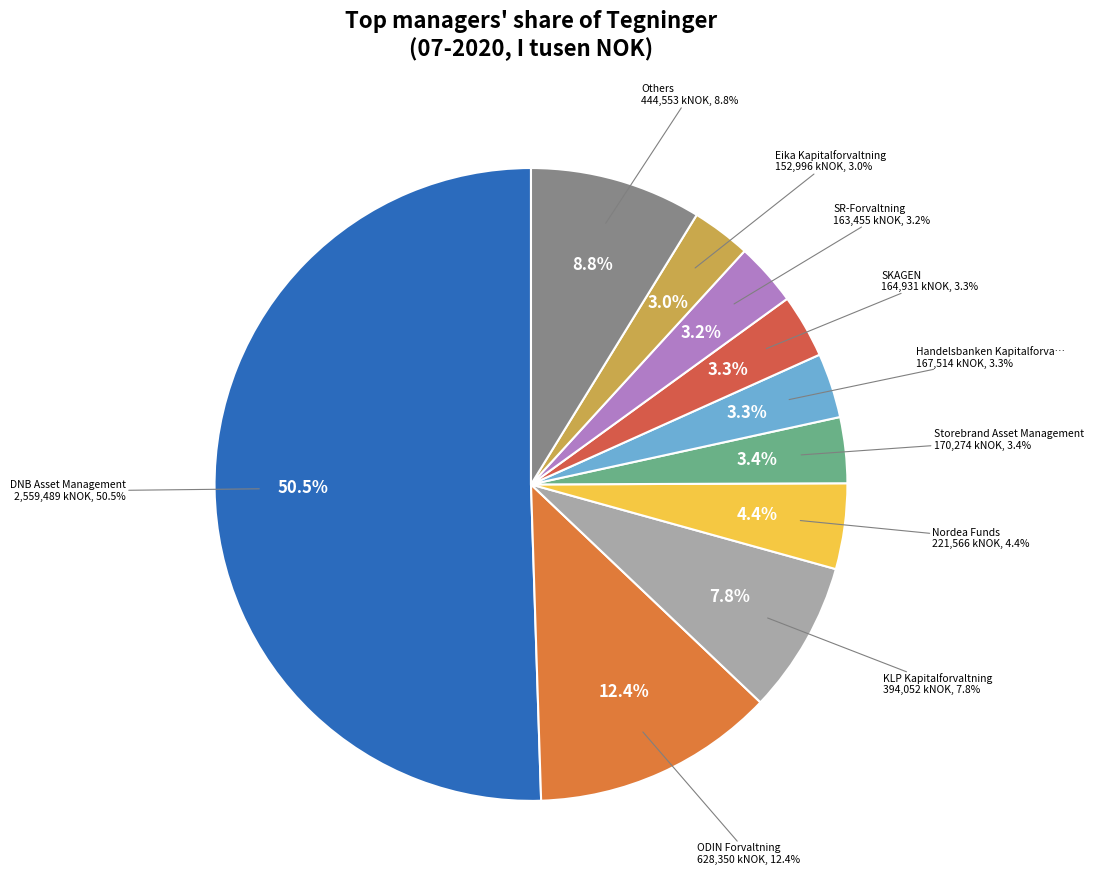

Is Pareto Asset Management the majority of the pie?

No